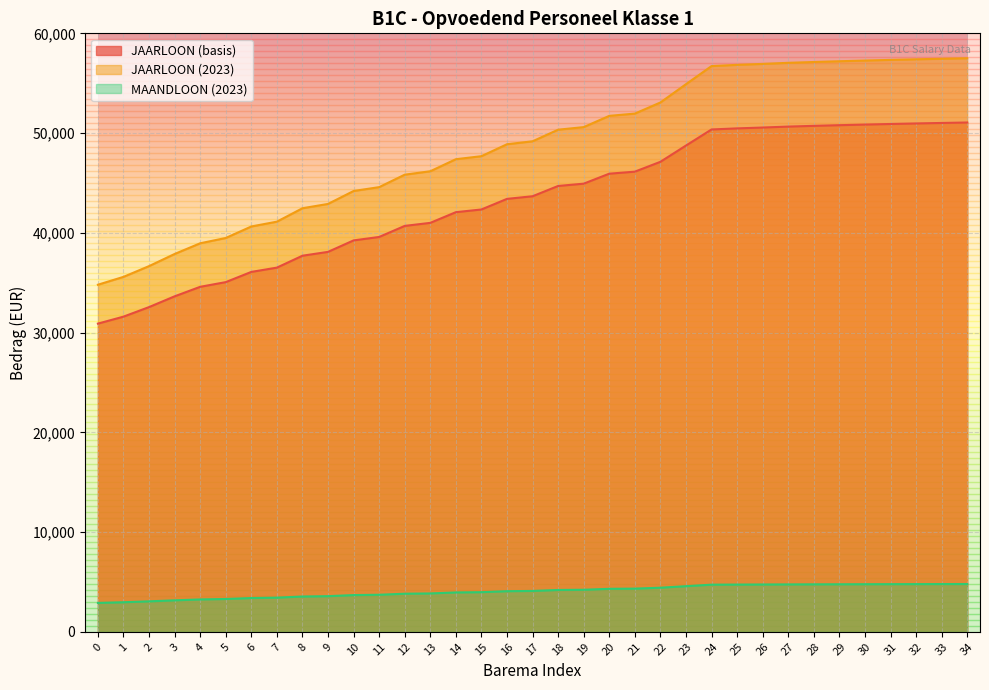

The JAARLOON (2023) series shows 56717.6 at 24. True or false?

True